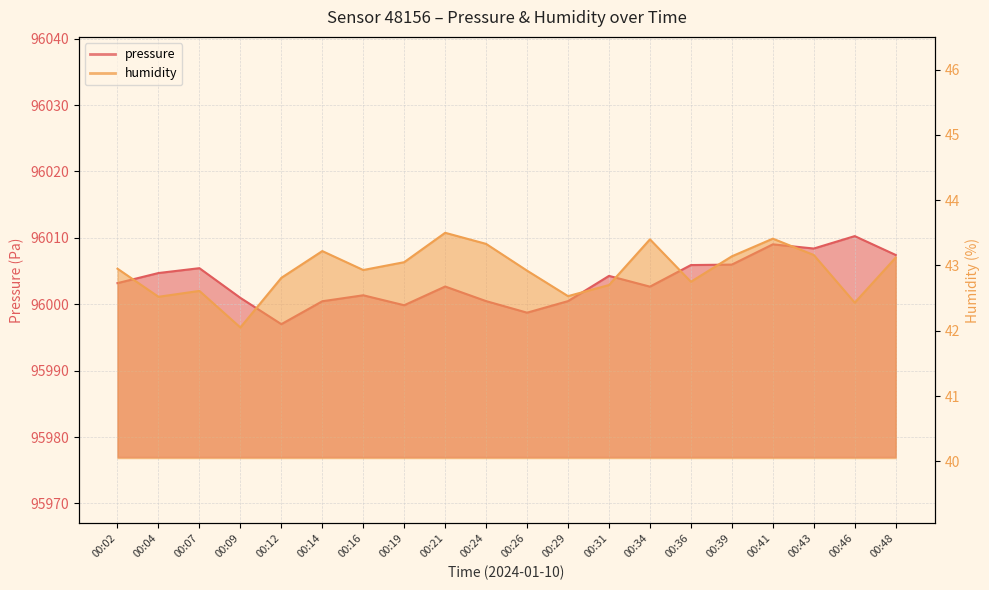

Between 00:14 and 00:21, which is larger?

00:21